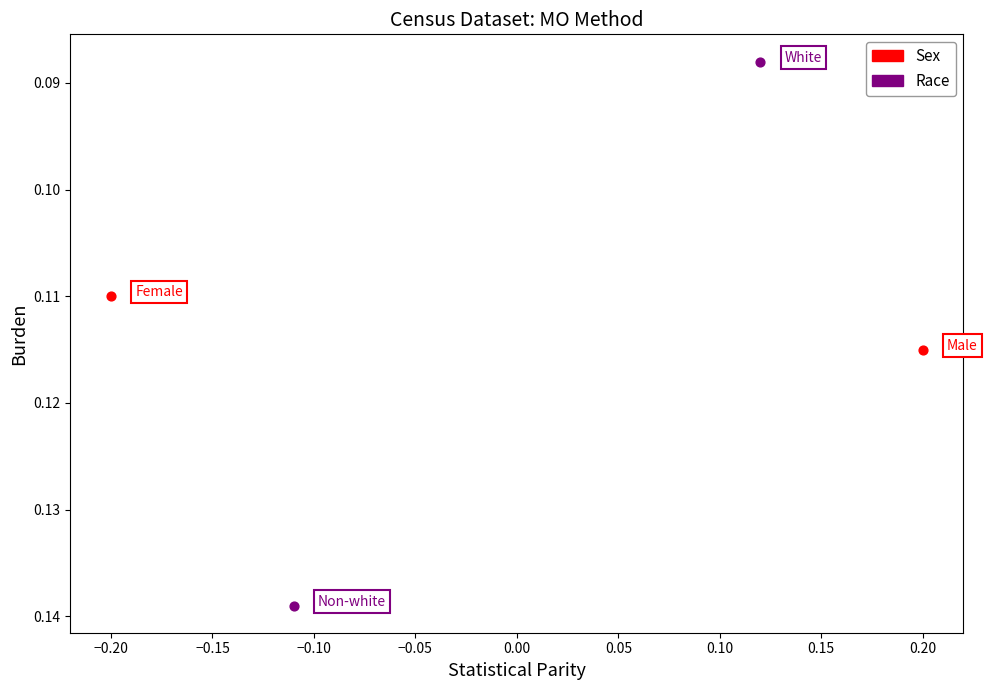

Which series reaches the maximum Y coordinate?

Race